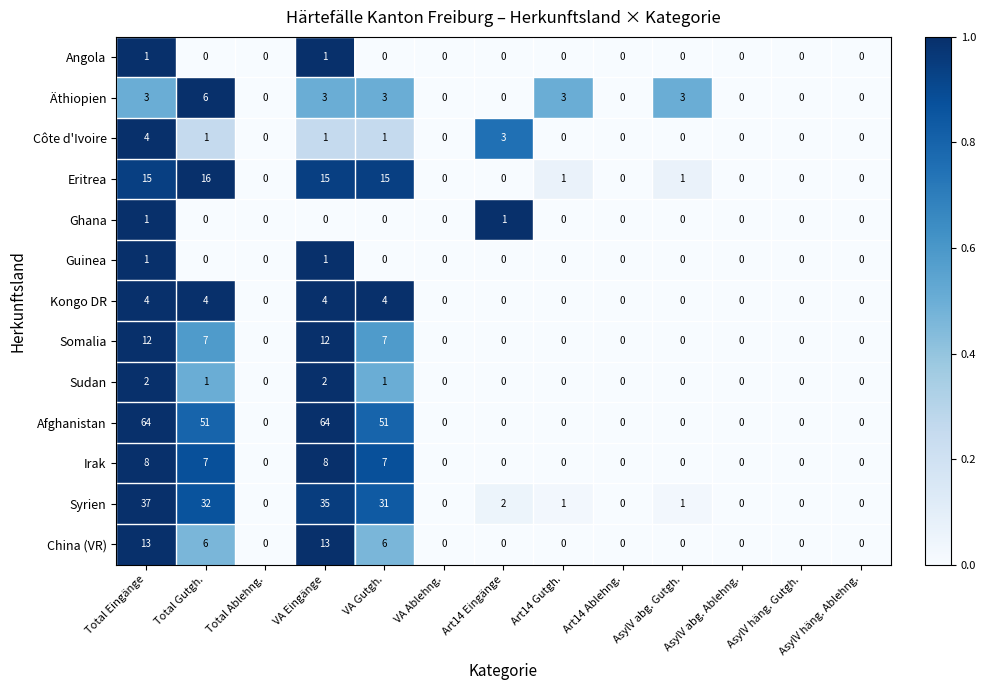

What is the sum of all Äthiopien values?

21